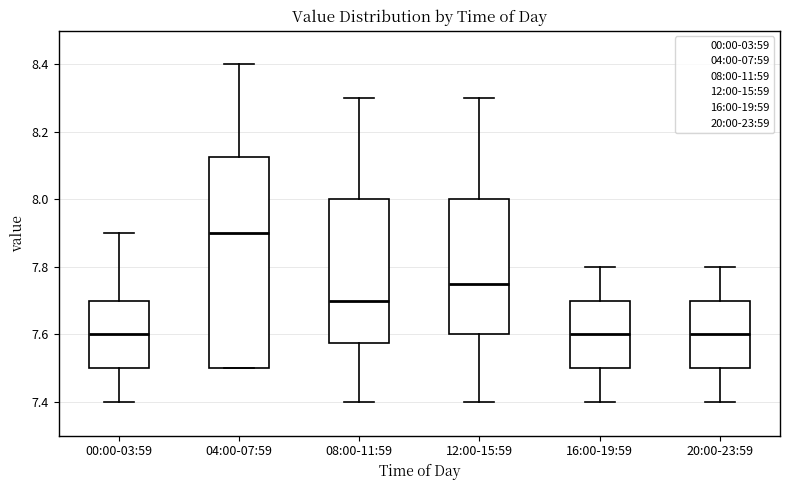

Where does the median line of the box for 12:00-15:59 sit on the y-axis? The values are not printed on the chart, so give them approximately, as read against the axis.

7.76